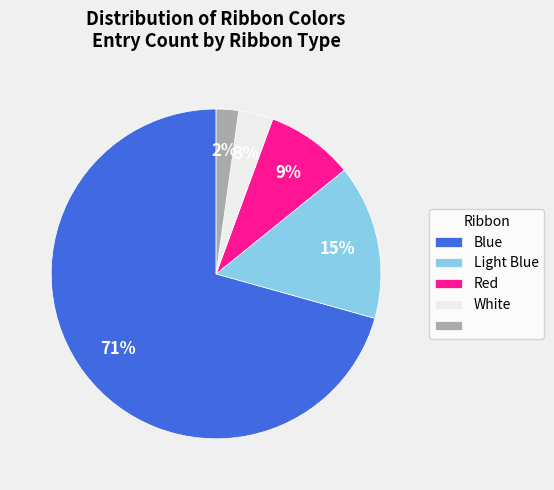

Count the number of slices in the pie.

5